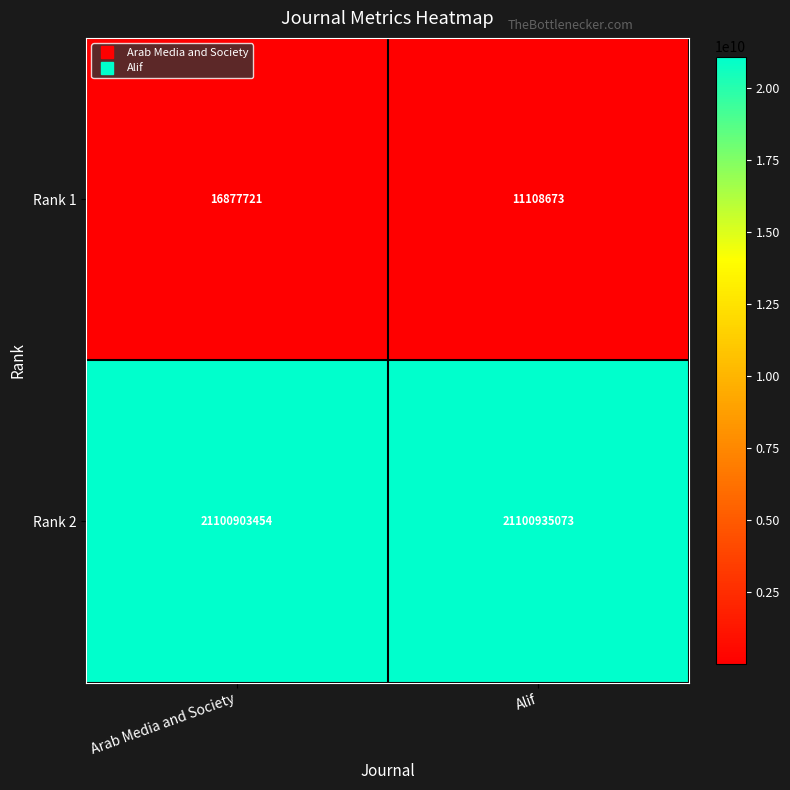

At which label is Rank 2 closest to 21100919263?

Arab Media and Society